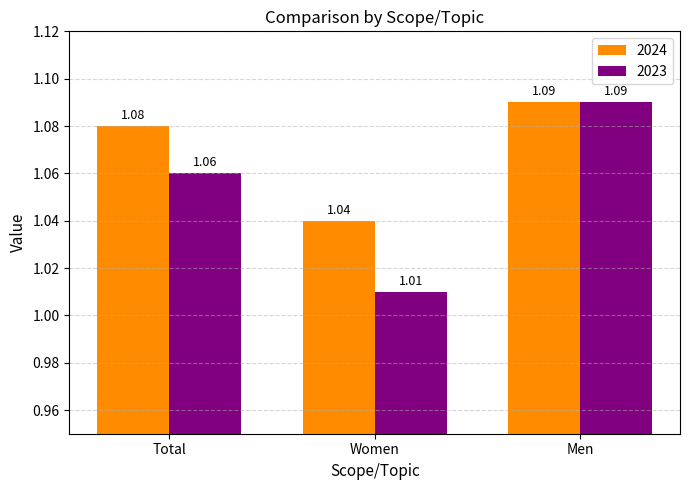

How many bars are there in each group?

2